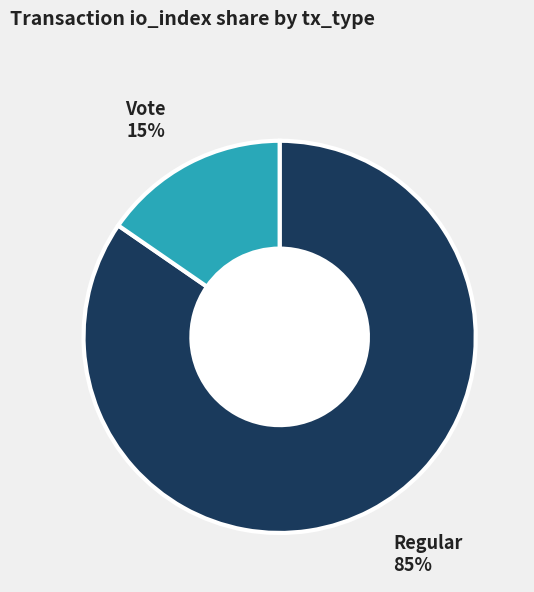

Does Regular account for over 50% of the chart?

Yes